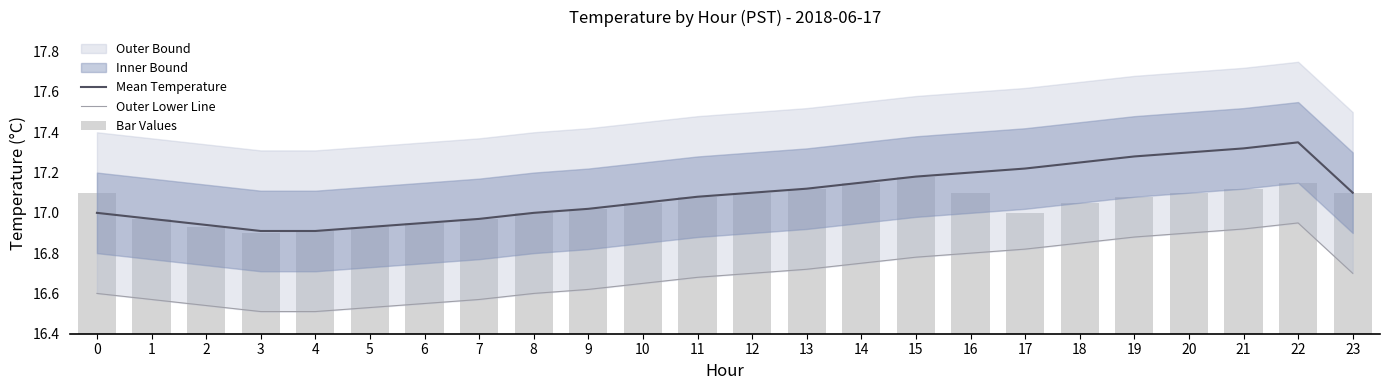

At how many categories does at least one series exceed 10?

24